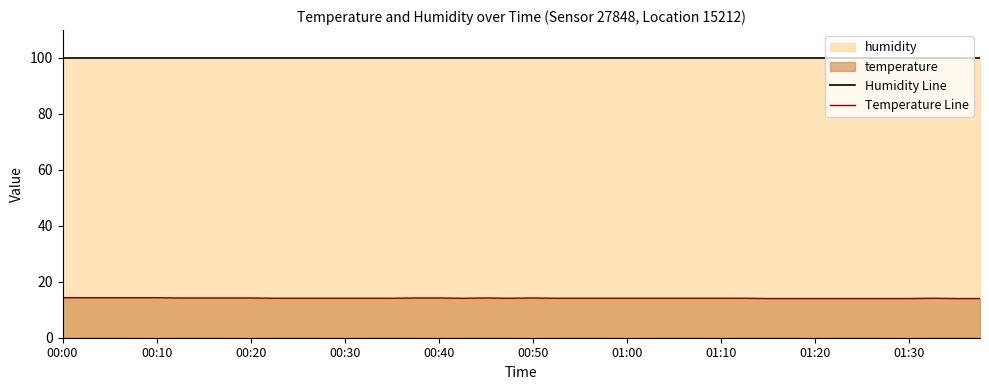

Which series has the largest range (max minus min)?

Temperature Line